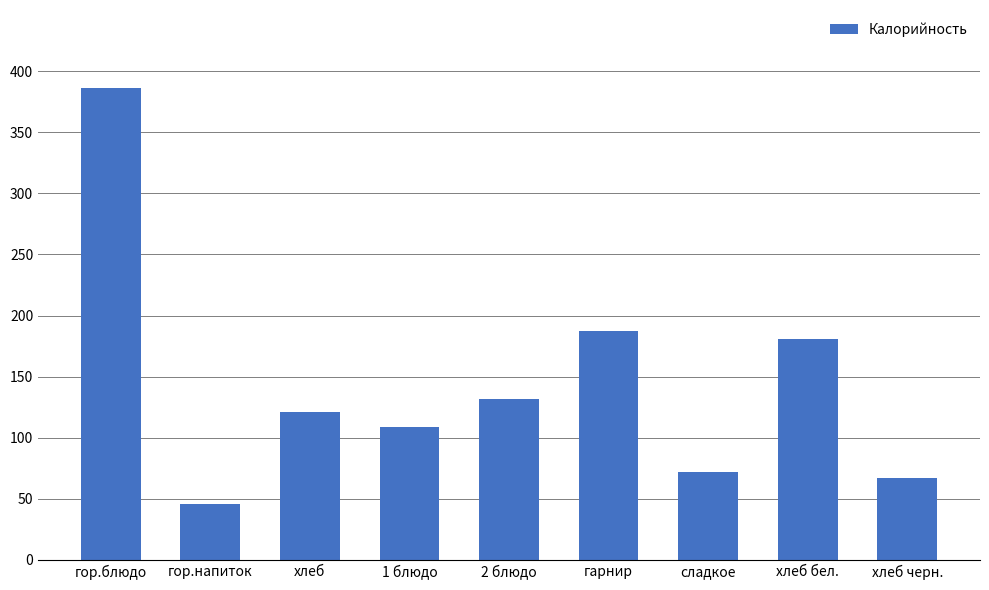

Reading left to right, list all the values displayed in this chart.

гор.блюдо=386	гор.напиток=46	хлеб=121	1 блюдо=109	2 блюдо=132	гарнир=187	сладкое=72	хлеб бел.=181	хлеб черн.=67